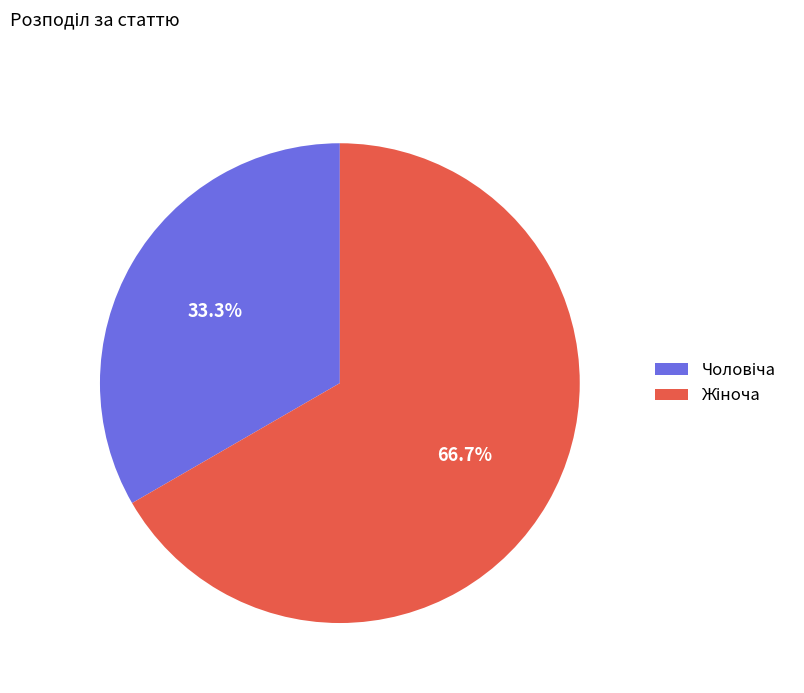

Is there a majority slice in this chart?

Yes